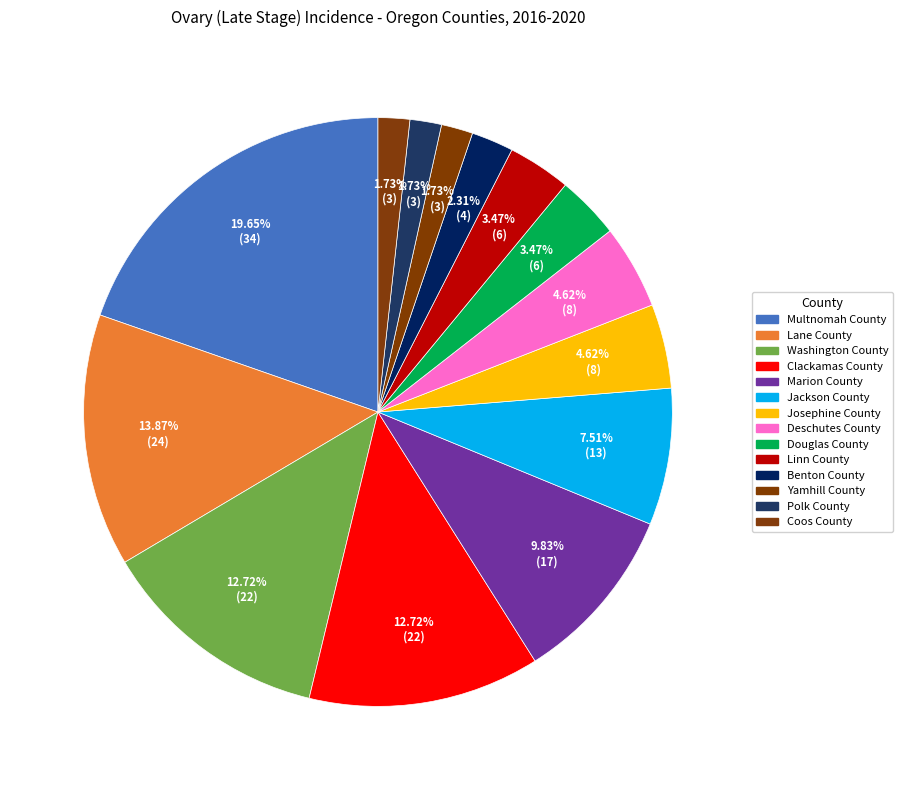

To the nearest percent, what is the combined percentage of Polk County and Benton County?

4%